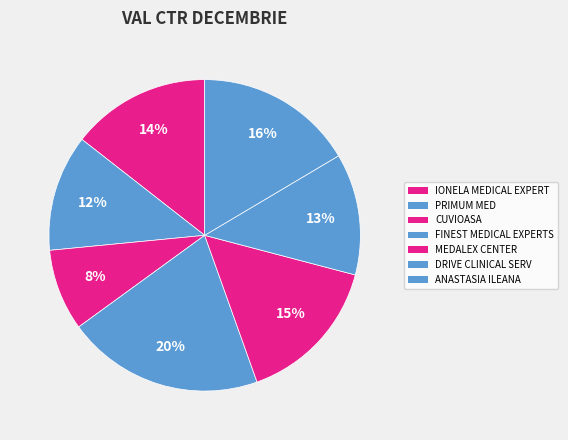

How many slices are in this pie chart?

7